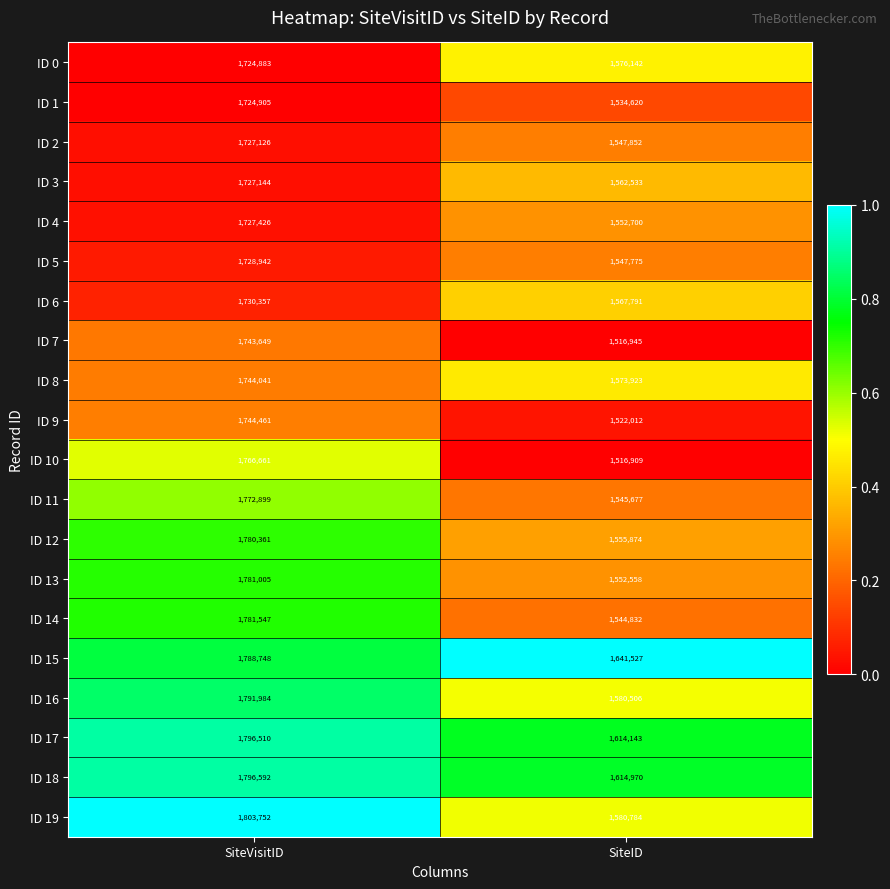

Is it true that ID 5 equals 629810 at SiteID?

False